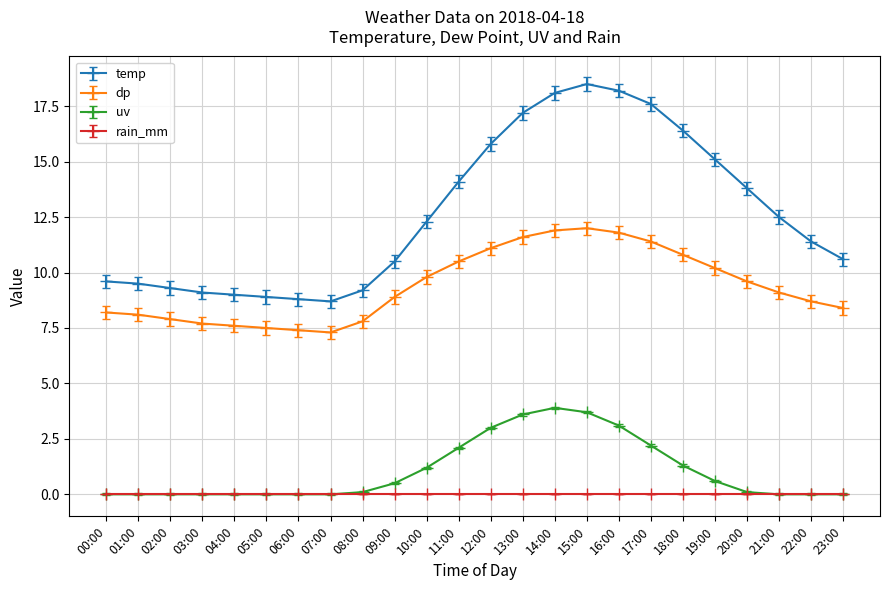

What is the total value across all series at 21:00?

21.6